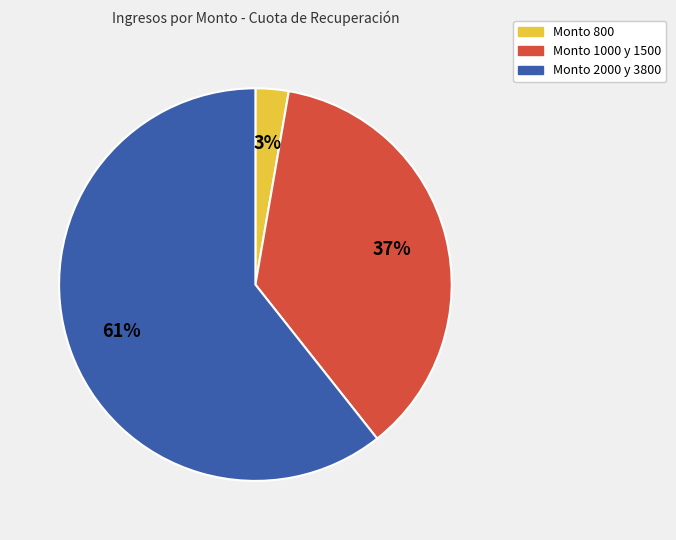

How many segments does this pie chart have?

3